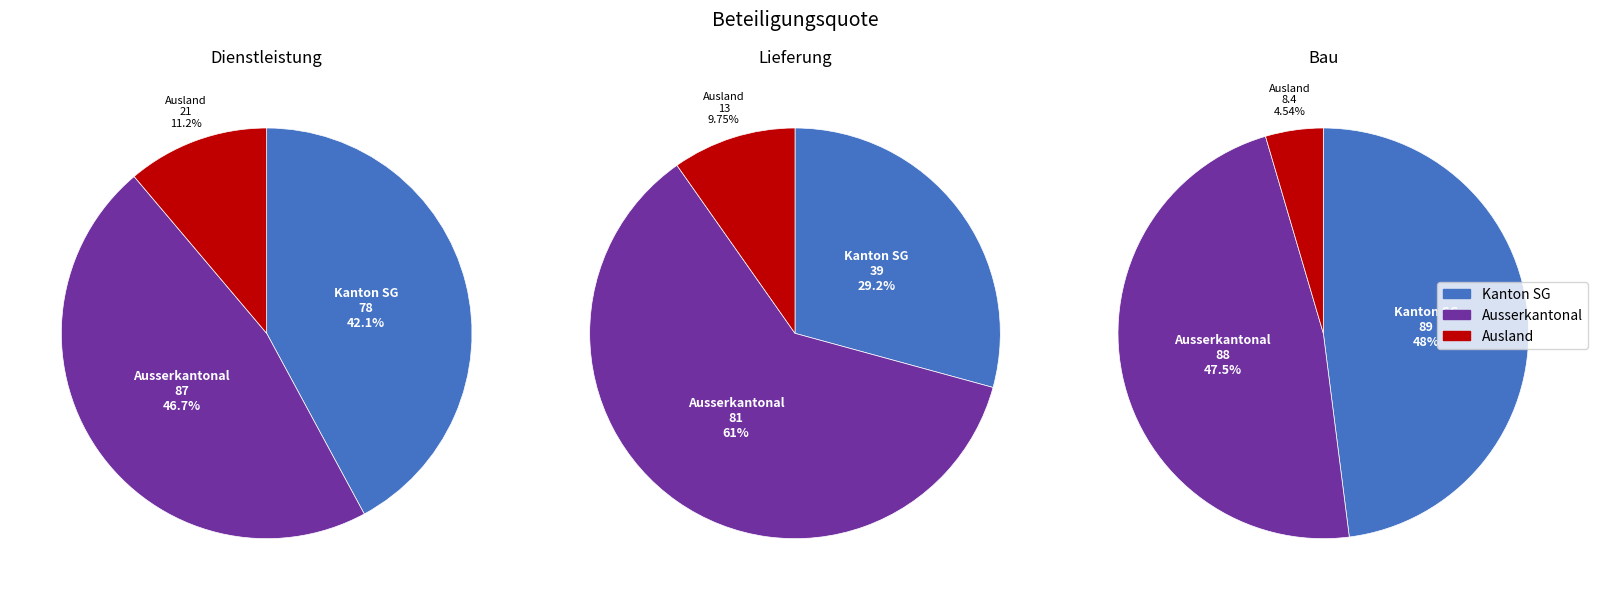

True or false: Kanton SG accounts for 42% of the total.

True